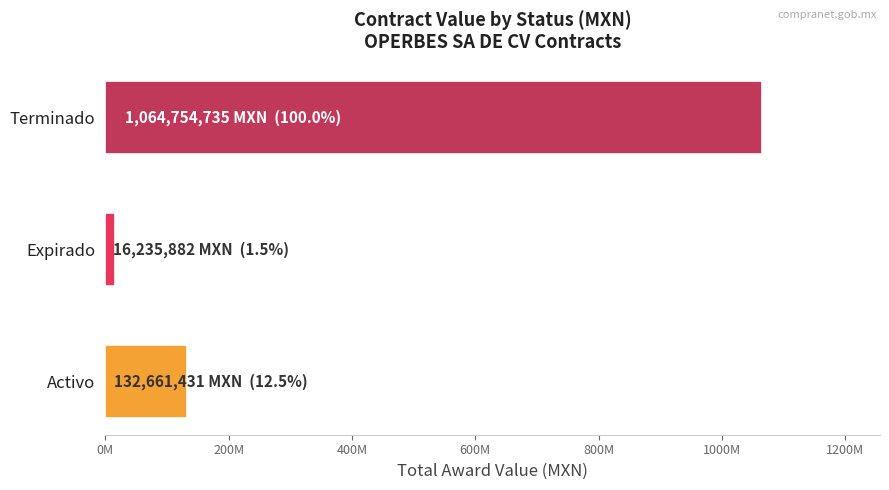

What is the difference between the second highest and minimum values?

116425549.1